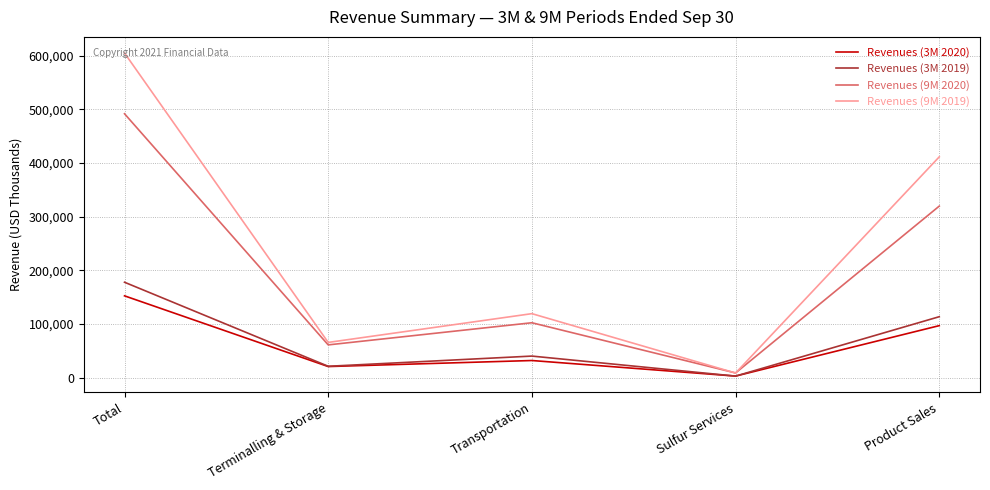

What position from the right is Product Sales?

1